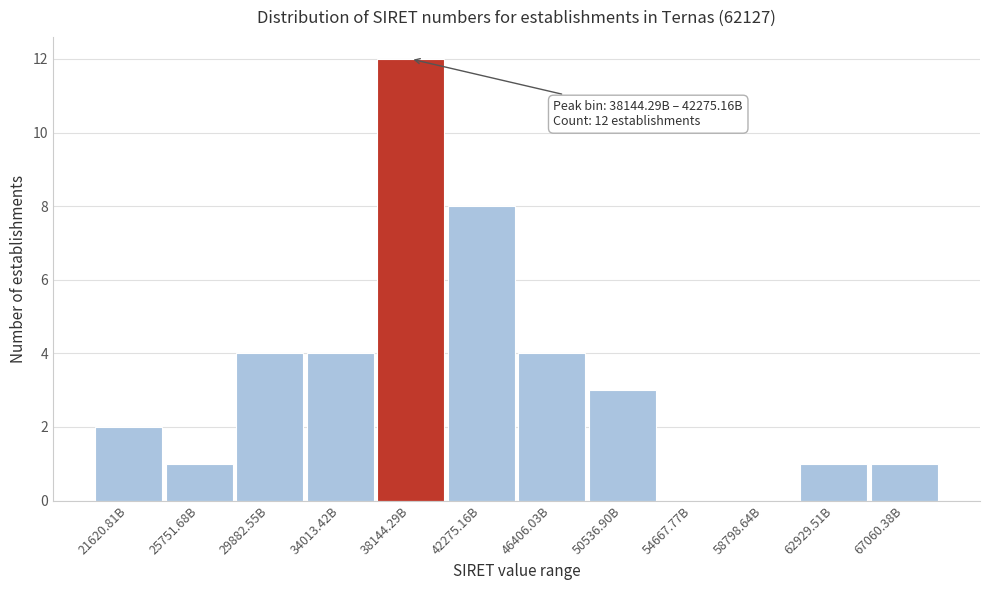

Reading right to left, extract all data points from this chart.

67060.38B=1	62929.51B=1	58798.64B=0	54667.77B=0	50536.90B=3	46406.03B=4	42275.16B=8	38144.29B=12	34013.42B=4	29882.55B=4	25751.68B=1	21620.81B=2